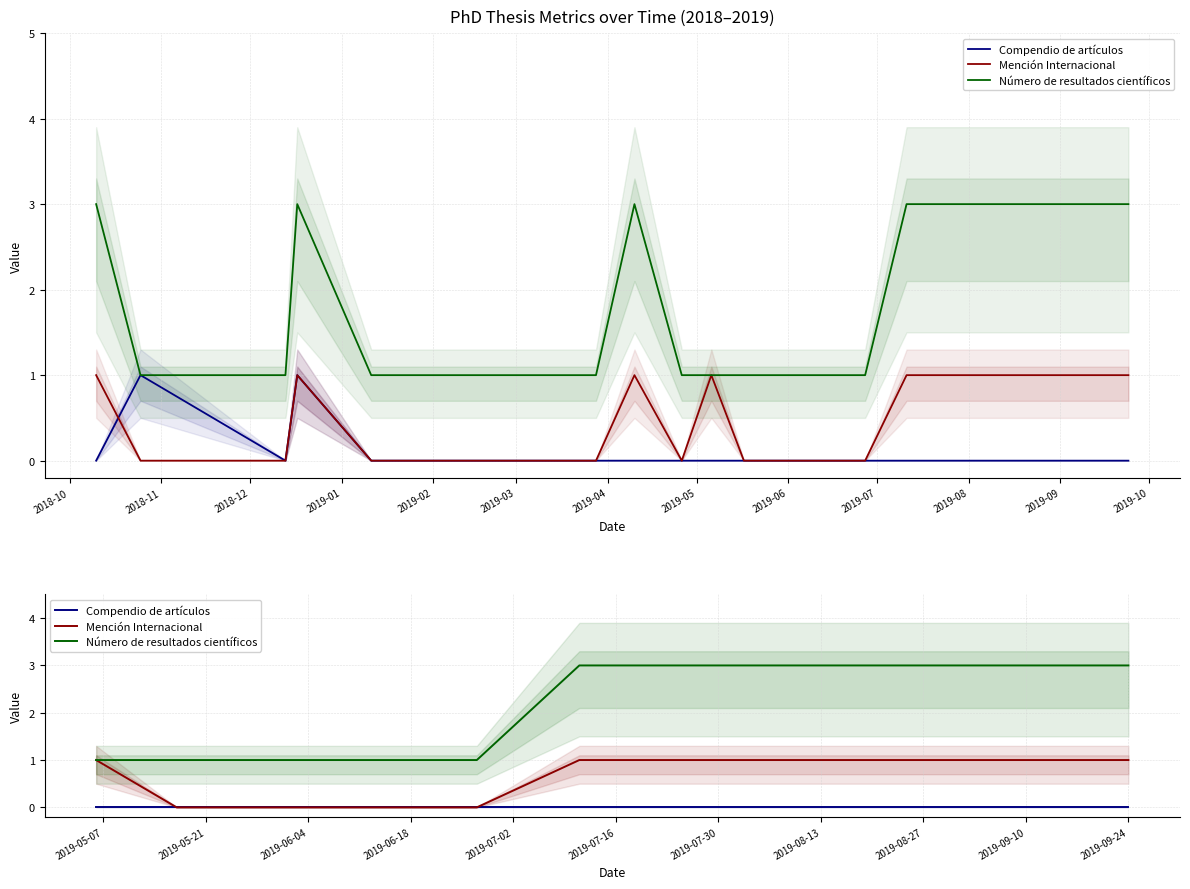

Which series has the largest range (max minus min)?

Número de resultados científicos